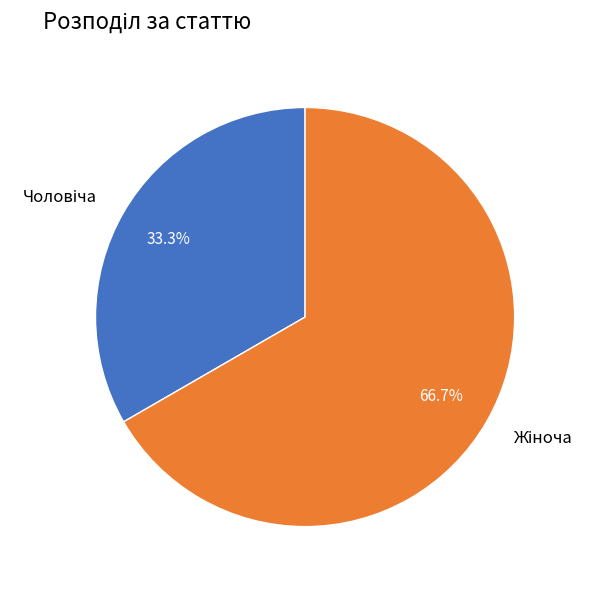

Is there any slice that represents more than half of the pie?

Yes